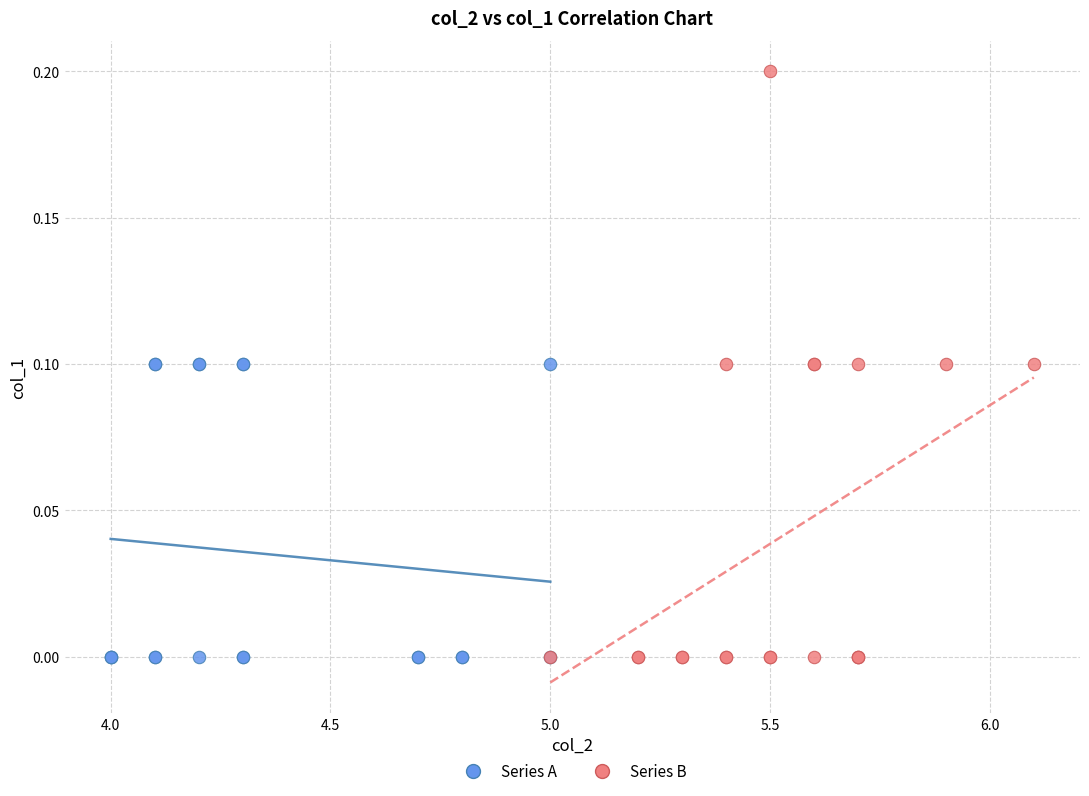

Which series reaches the maximum Y coordinate?

Series B